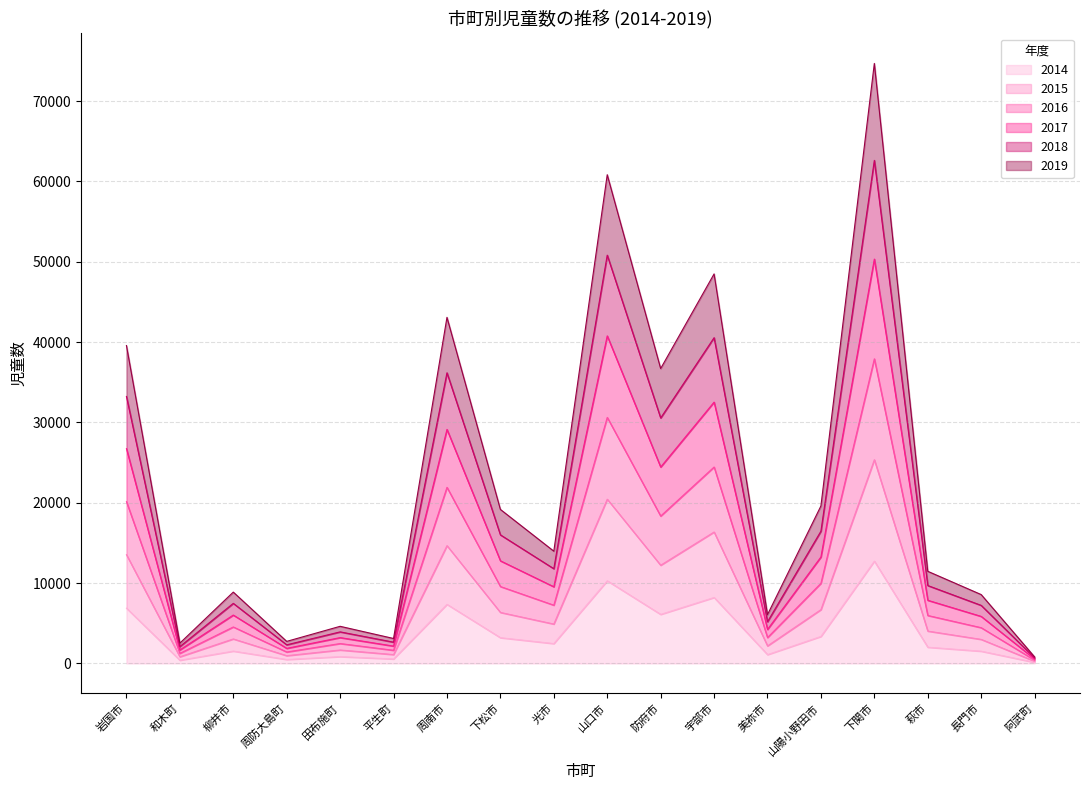

At which category is the sum across all series the highest?

下関市